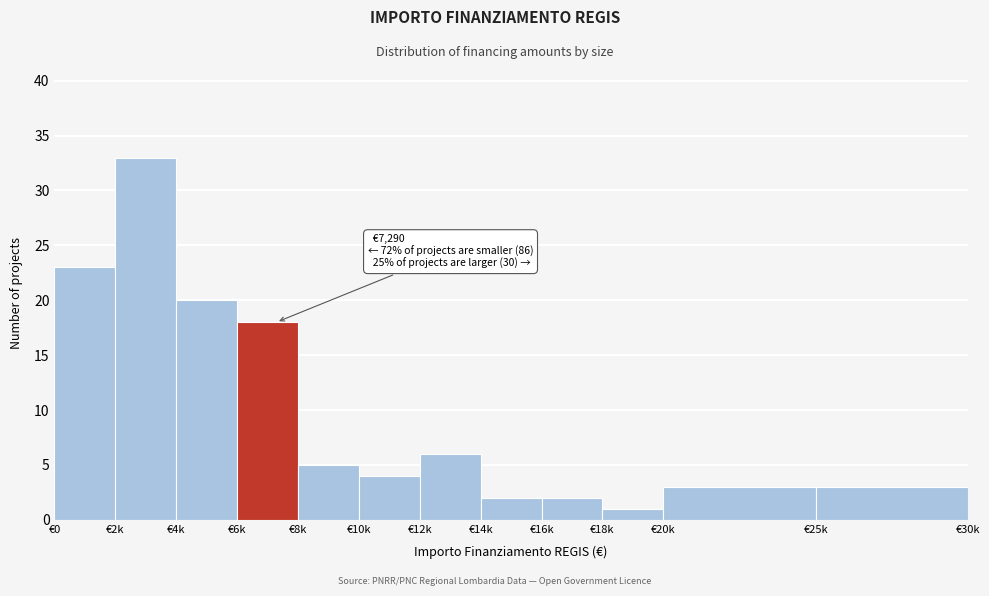

Reading right to left, transcribe all the data shown in this chart.

€25k=3	€20k=3	€18k=1	€16k=2	€14k=2	€12k=6	€10k=4	€8k=5	€6k=18	€4k=20	€2k=33	€0=23